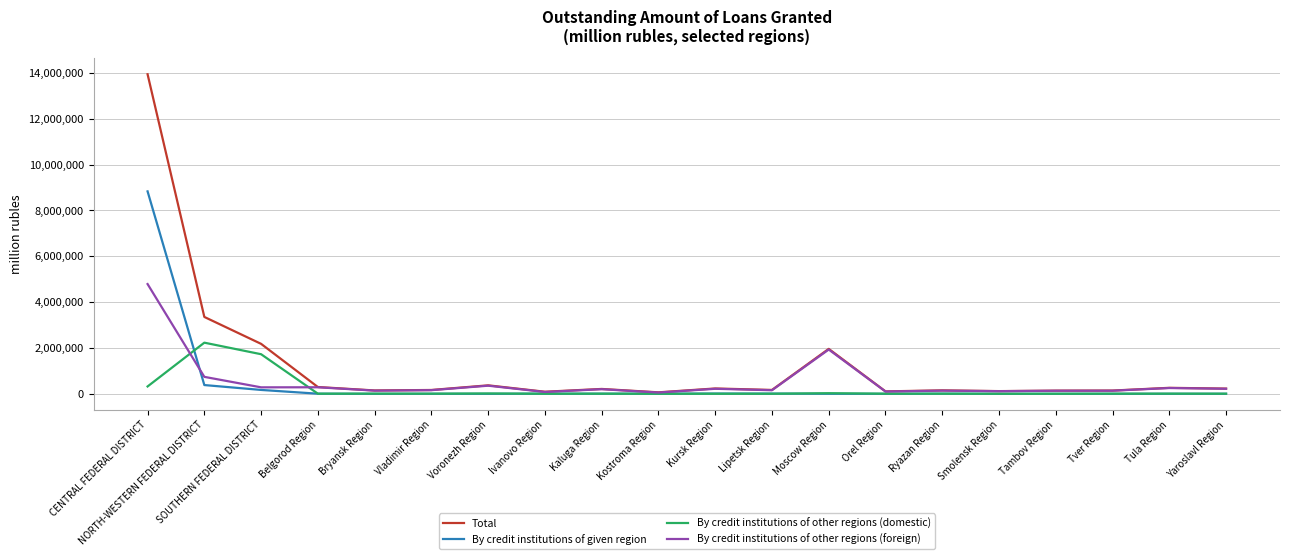

List the series in order of their peak value, lowest first.

By credit institutions of other regions (domestic), By credit institutions of other regions (foreign), By credit institutions of given region, Total